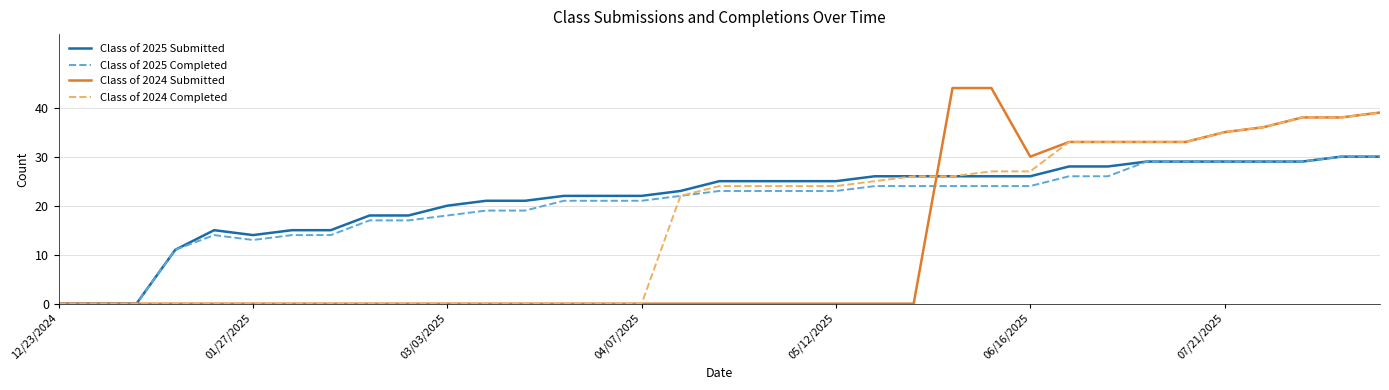

Which series has the widest spread of values?

Class of 2024 Submitted